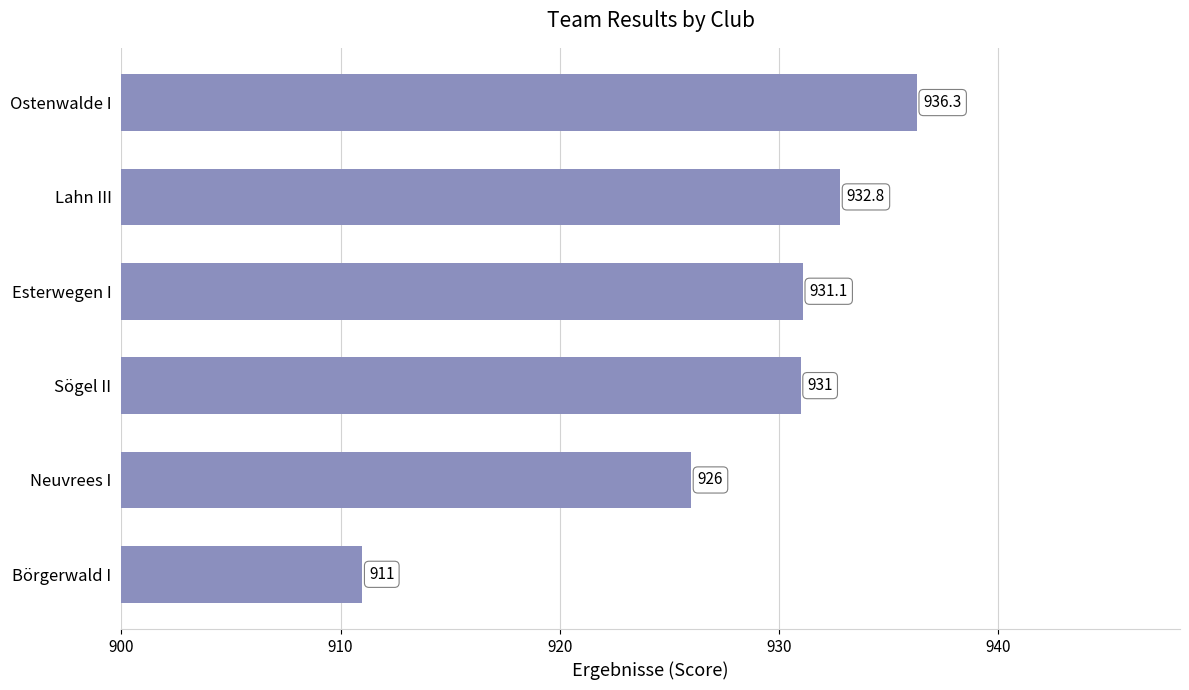

Does the chart contain any negative values?

No